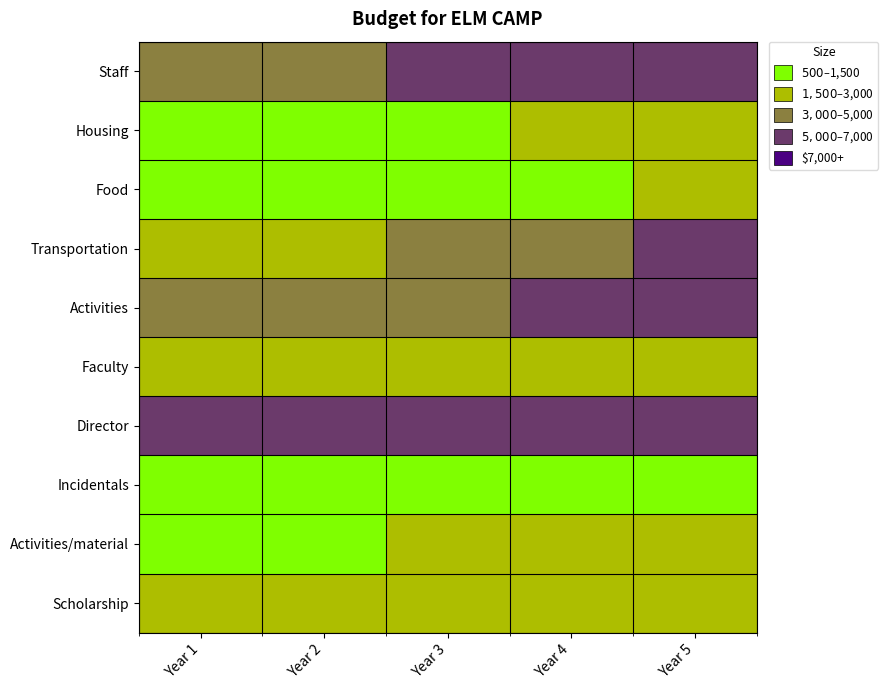

What is the greatest value displayed?

6936.0